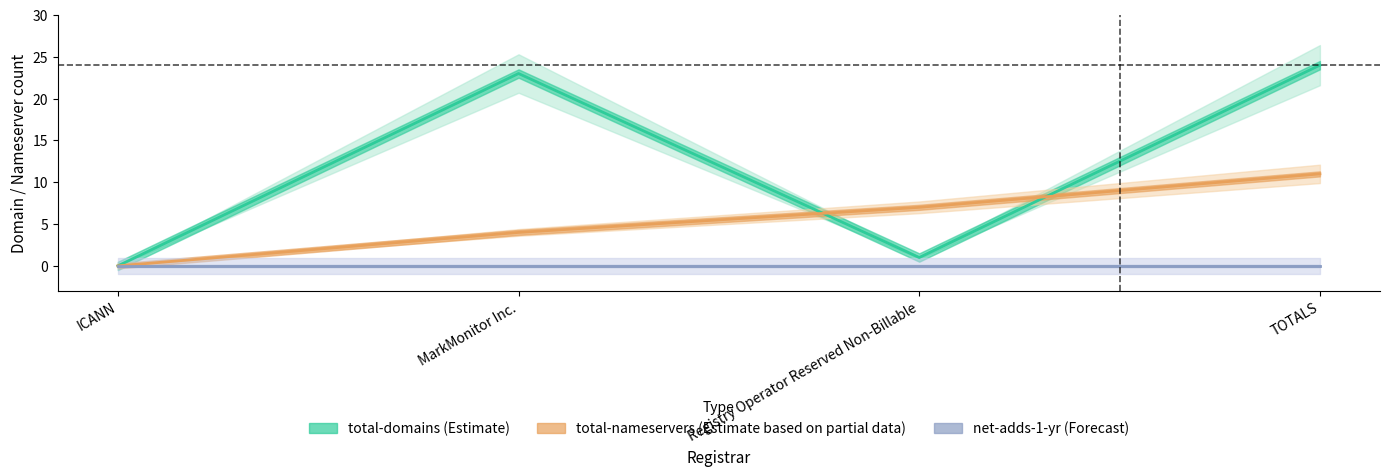

Which series has the widest spread of values?

total-domains